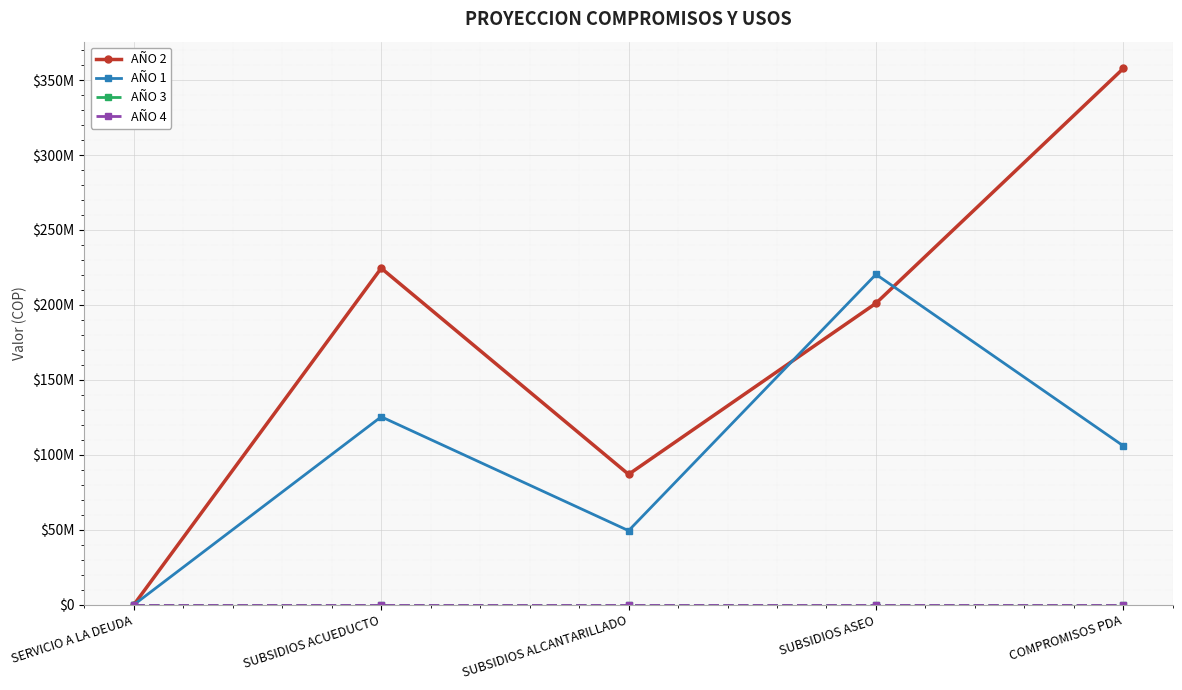

How many data points in AÑO 1 are less than 105970961?

2